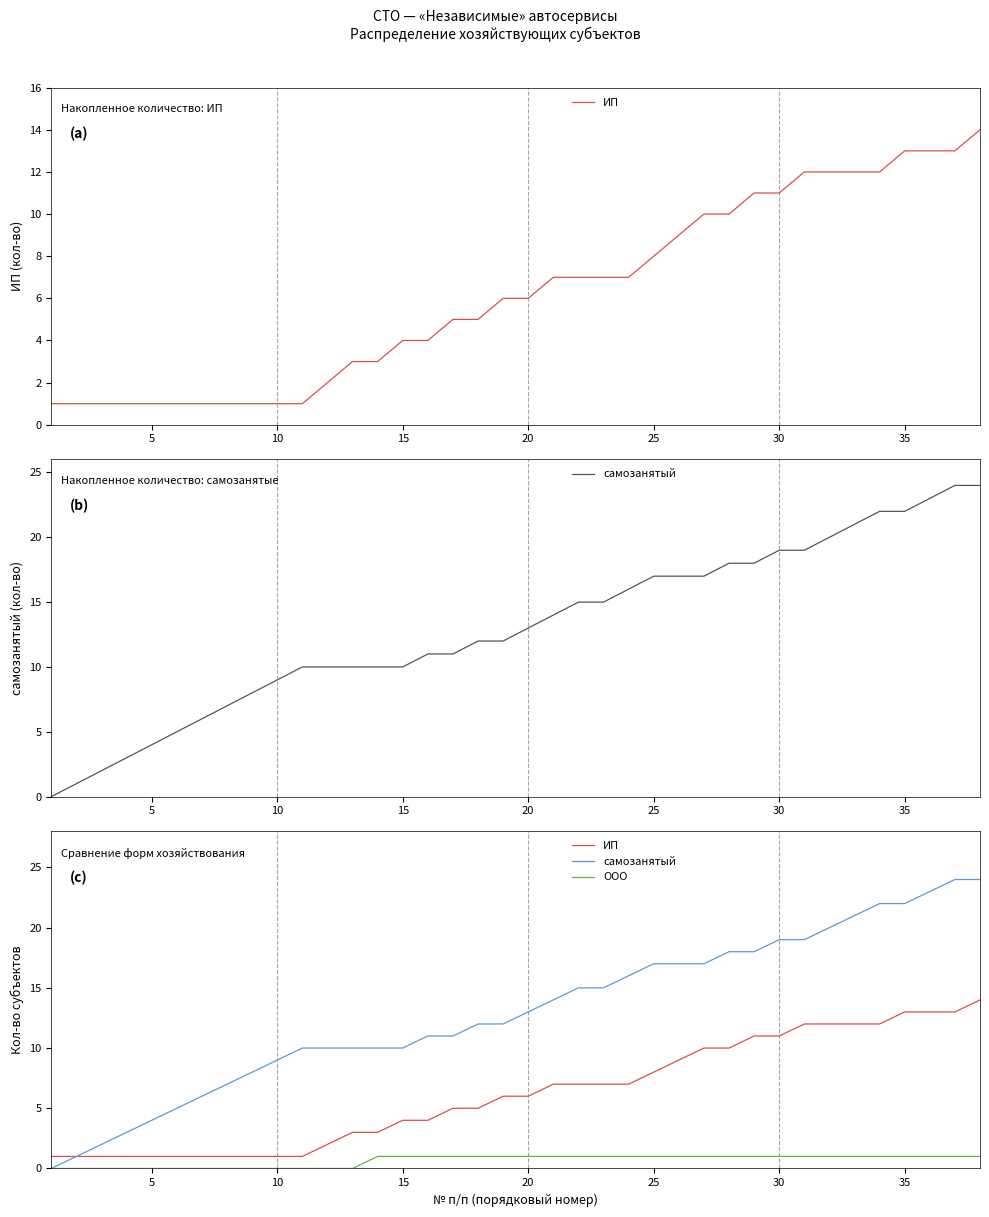

What is the maximum value shown in the chart?

24